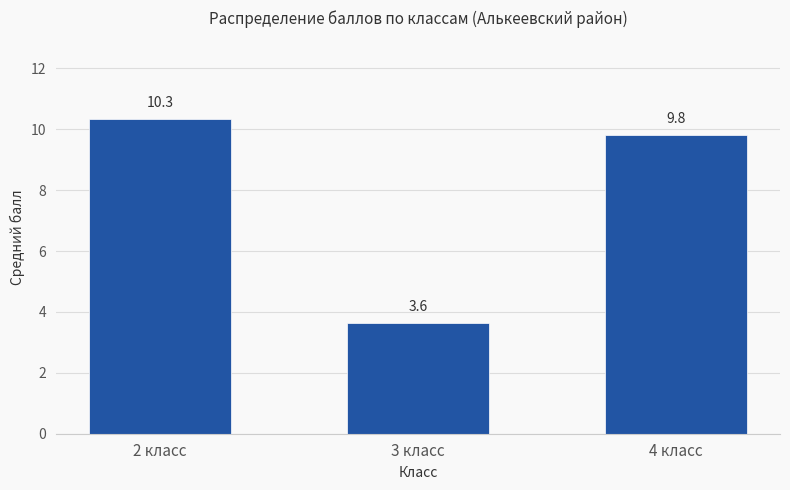

Which label corresponds to the smallest value in the chart?

3 класс